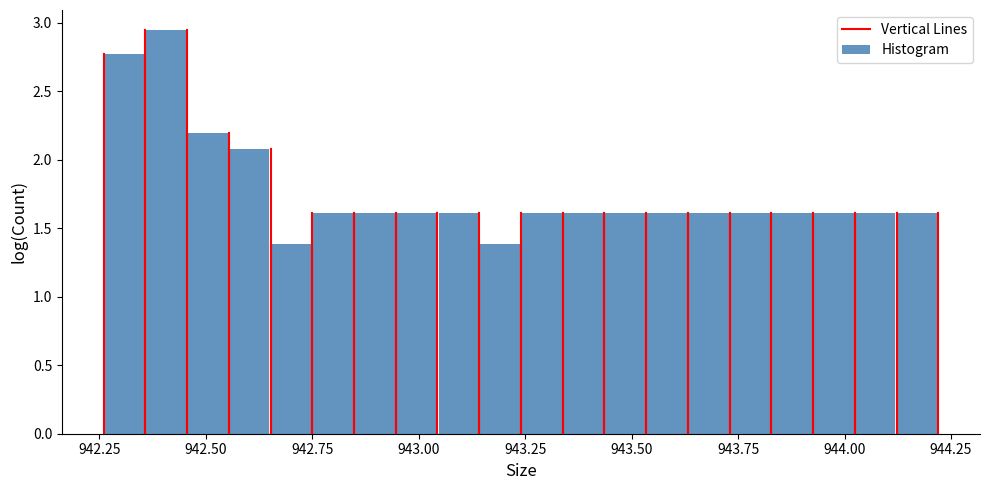

Around what value on the x-axis is the tallest bar? Give the approximate position of its centre, as read against the axis.

942.40